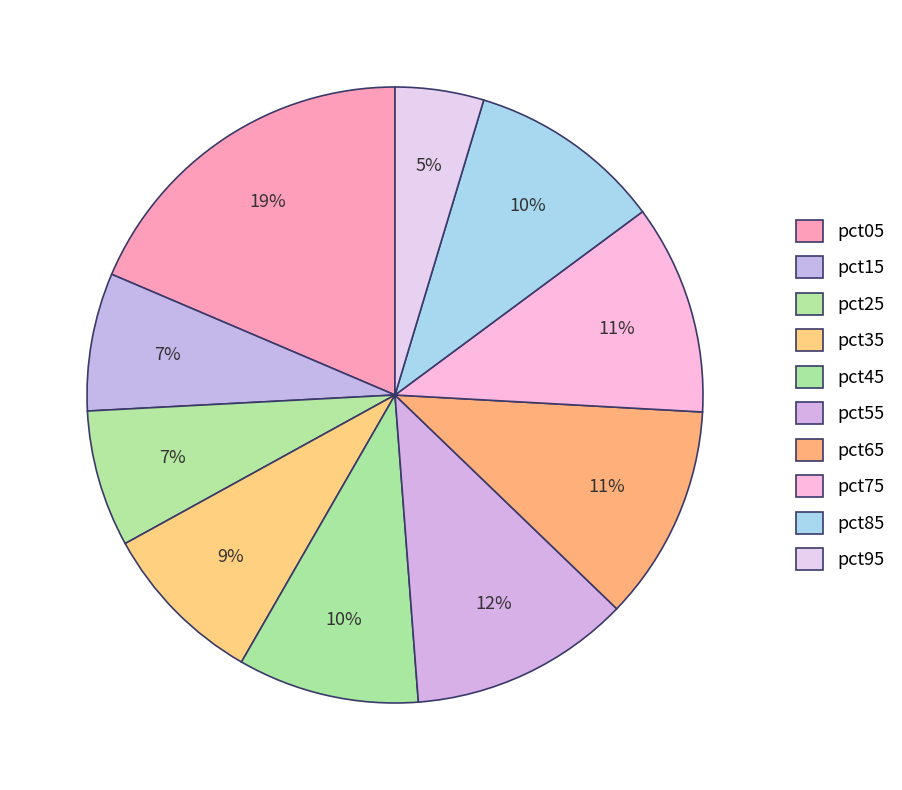

The pct85 slice represents 17% of the pie. True or false?

False